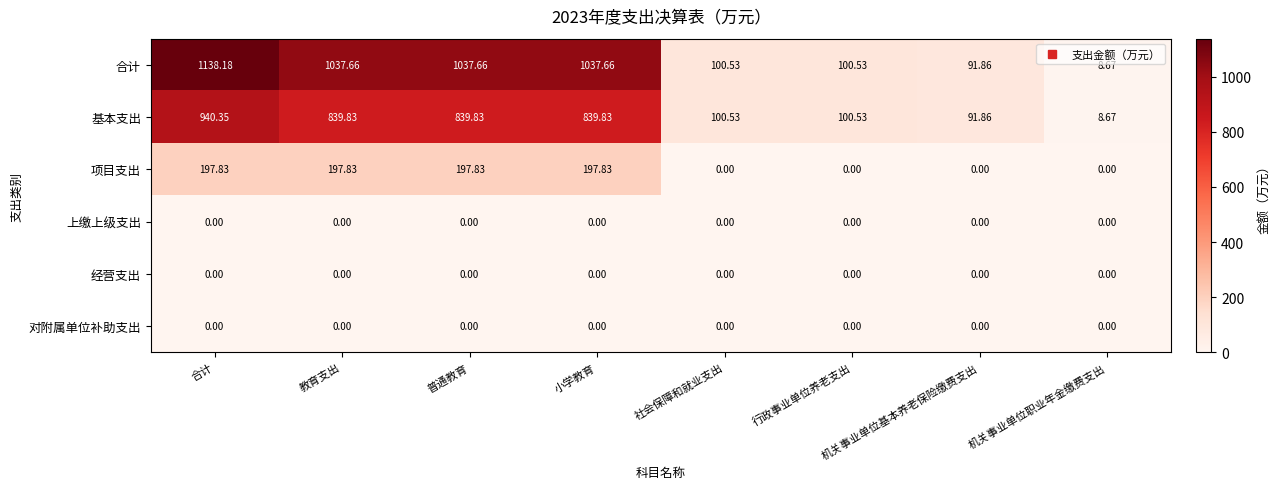

Which series has the largest range (max minus min)?

合计